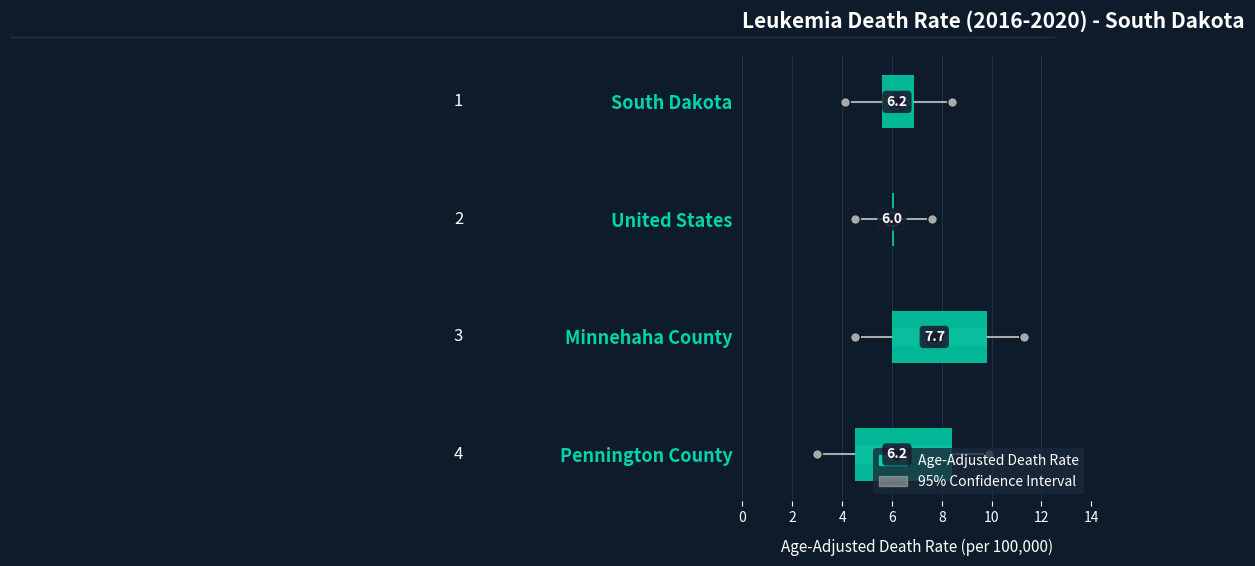

Which series changed the most between South Dakota and Minnehaha County?

Upper CI